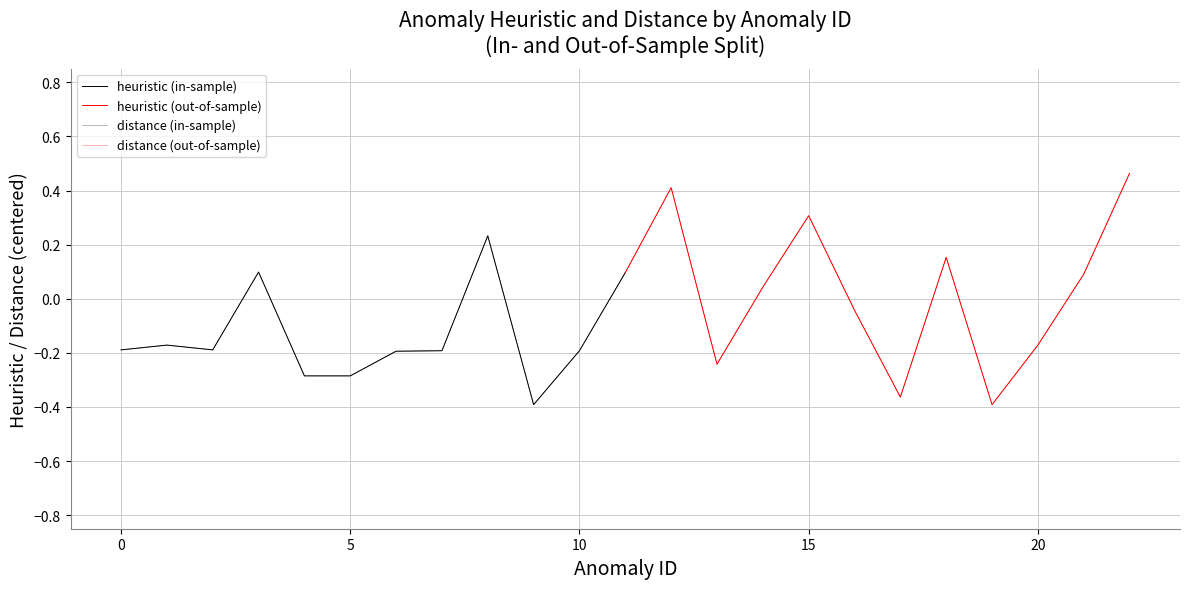

At how many categories does at least one series exceed 0?

15